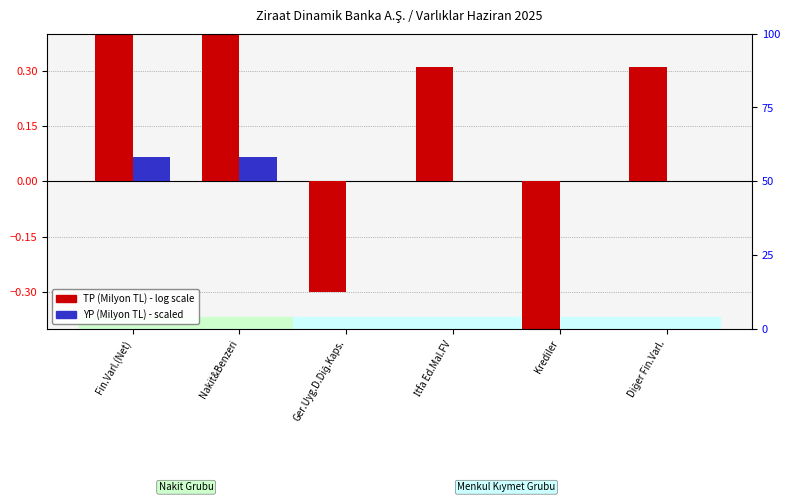

How many values in the TP (Haziran 2025) series exceed 0?

4